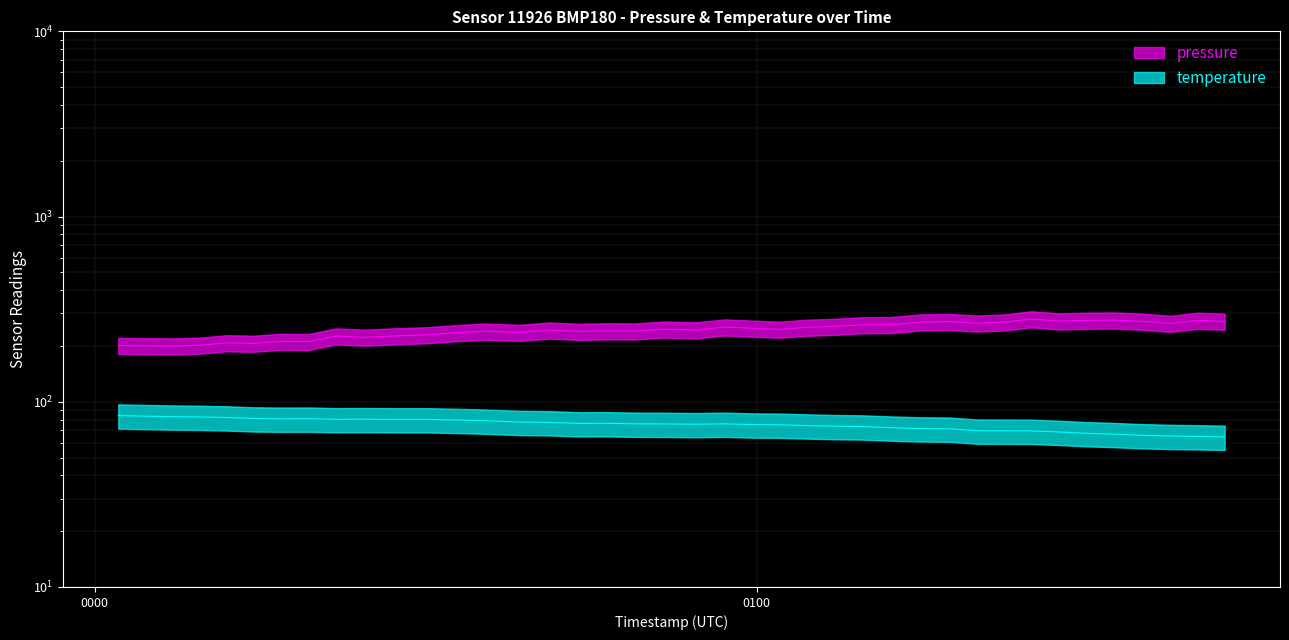

What is the total value across all series at 2023-01-06T00:54:30?

319.8